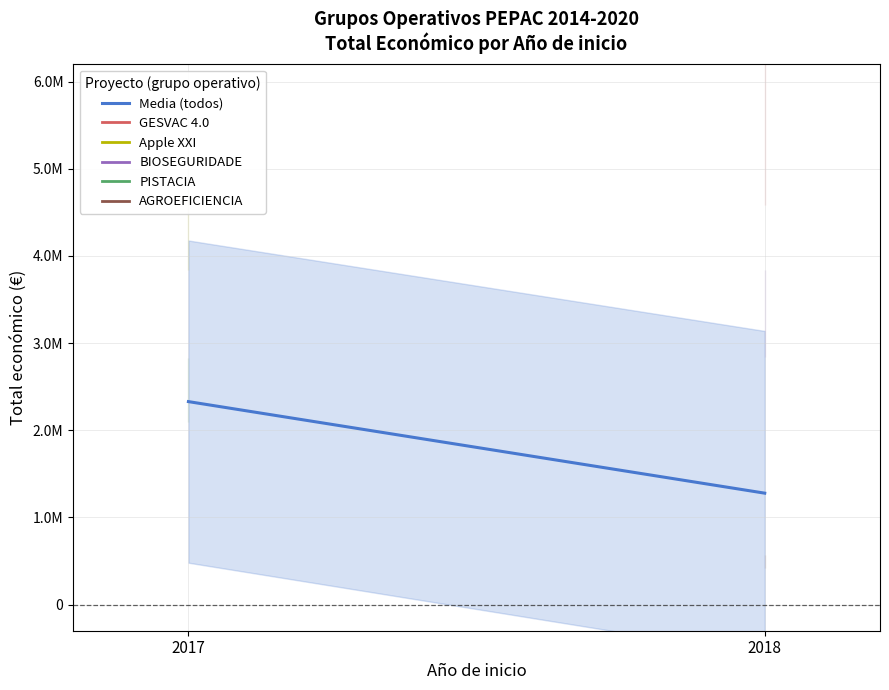

Between 2017 and 2018, which is larger?

2017